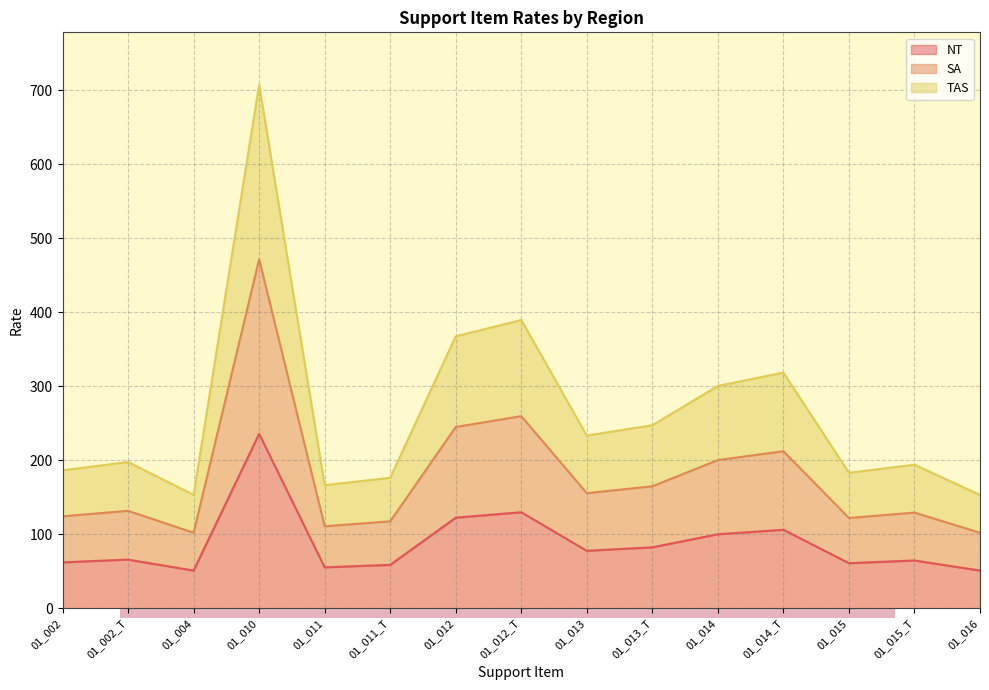

True or false: TAS and NT intersect in this chart.

False